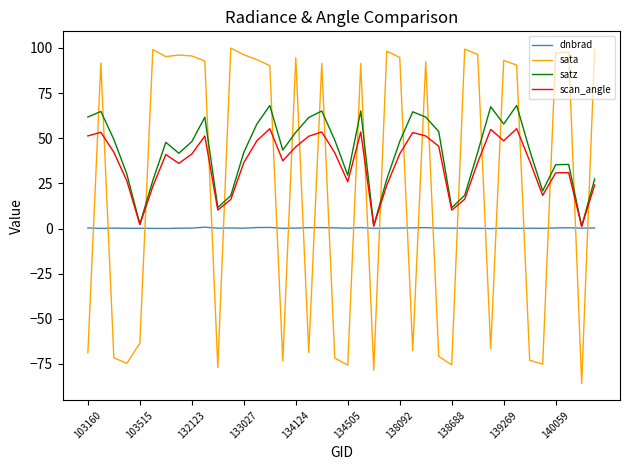

Which series has the largest range (max minus min)?

sata